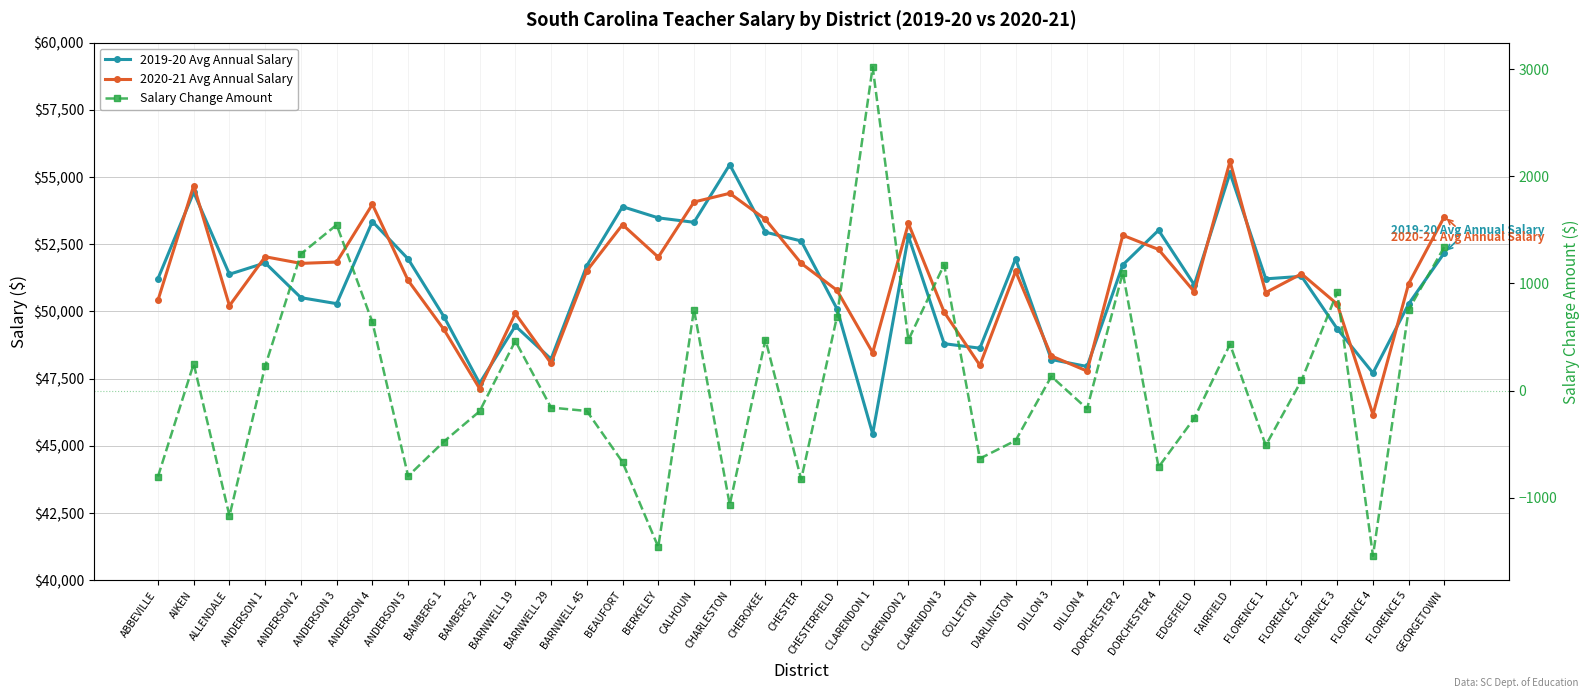

True or false: Salary Change Amount and 2019-20 Avg Annual Salary cross at least once.

False